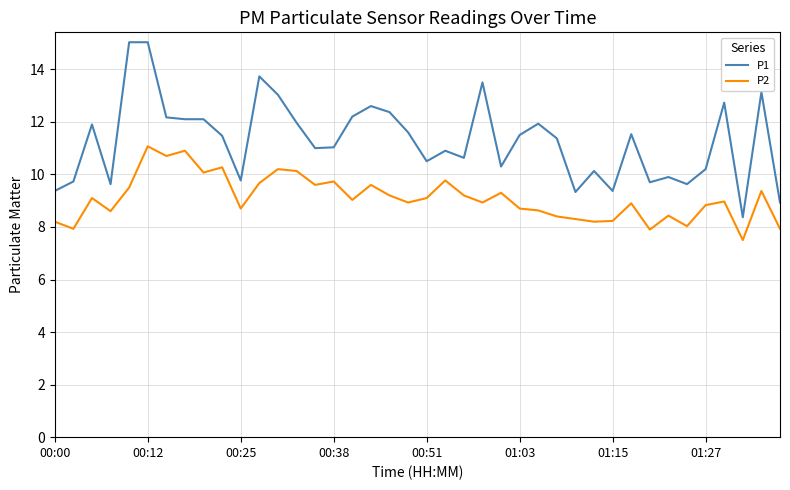

True or false: P1 and P2 cross at least once.

False